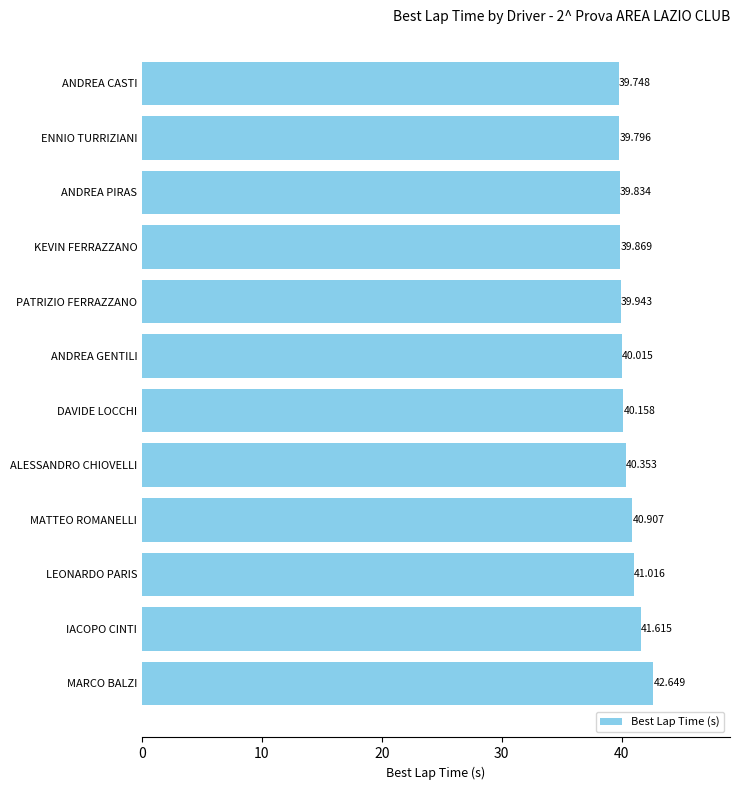

How many data points are less than 40?

5